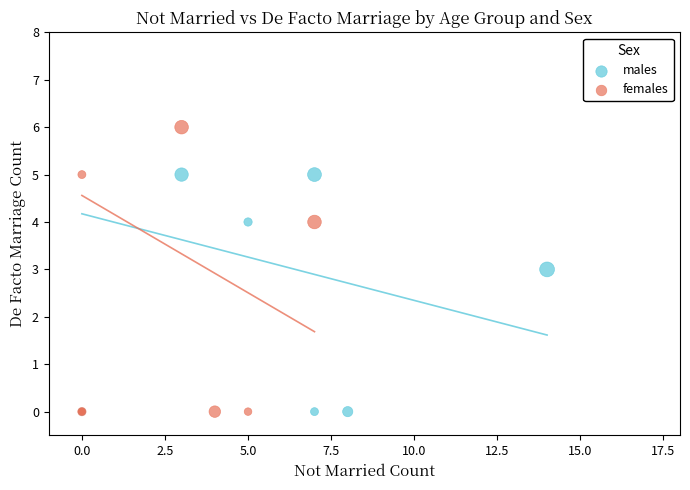

Which series reaches the maximum Y coordinate?

females